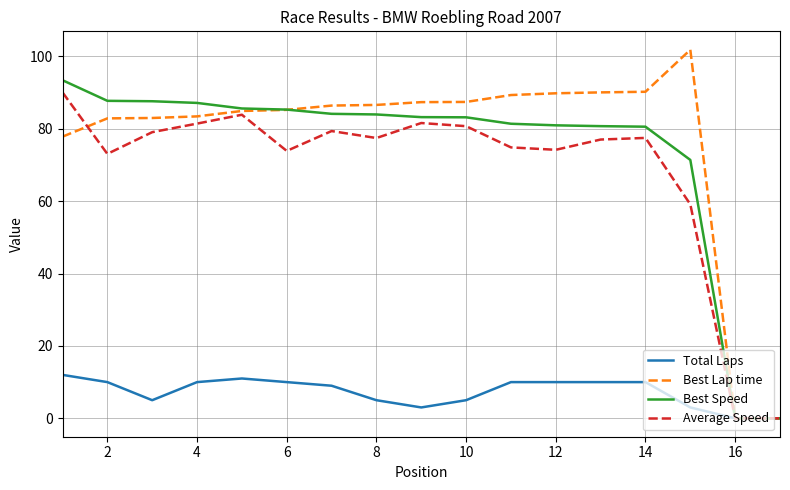

What is the maximum value shown in the chart?

101.8